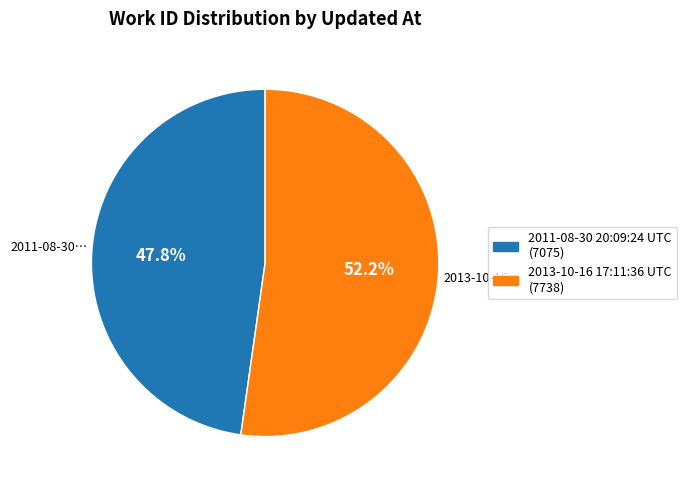

How many slices are in this pie chart?

2